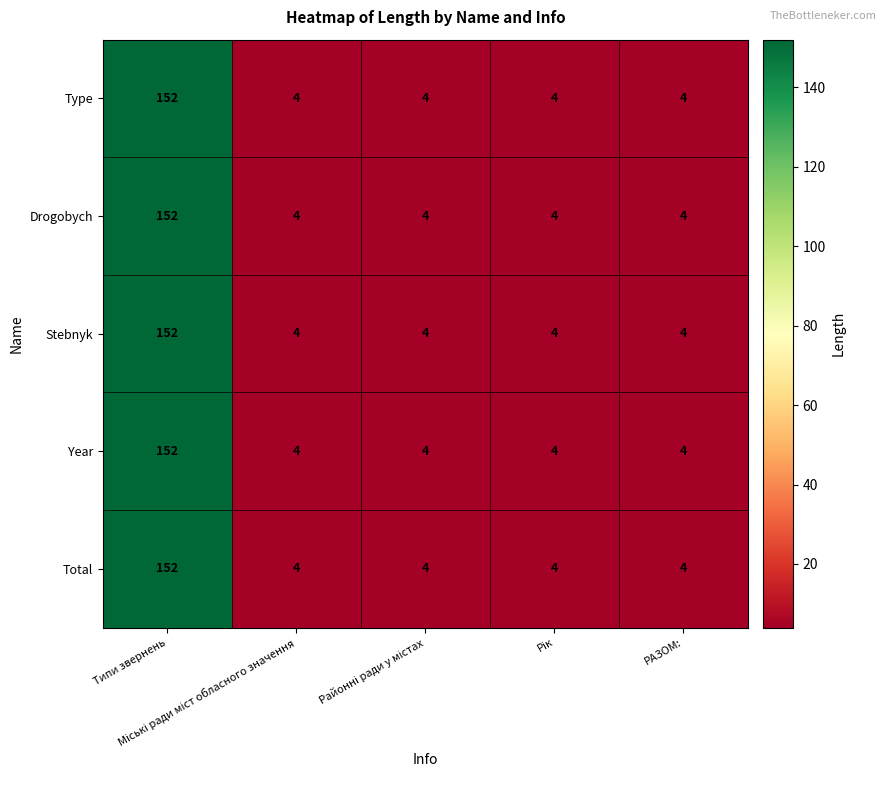

Count the number of data series in this chart.

5